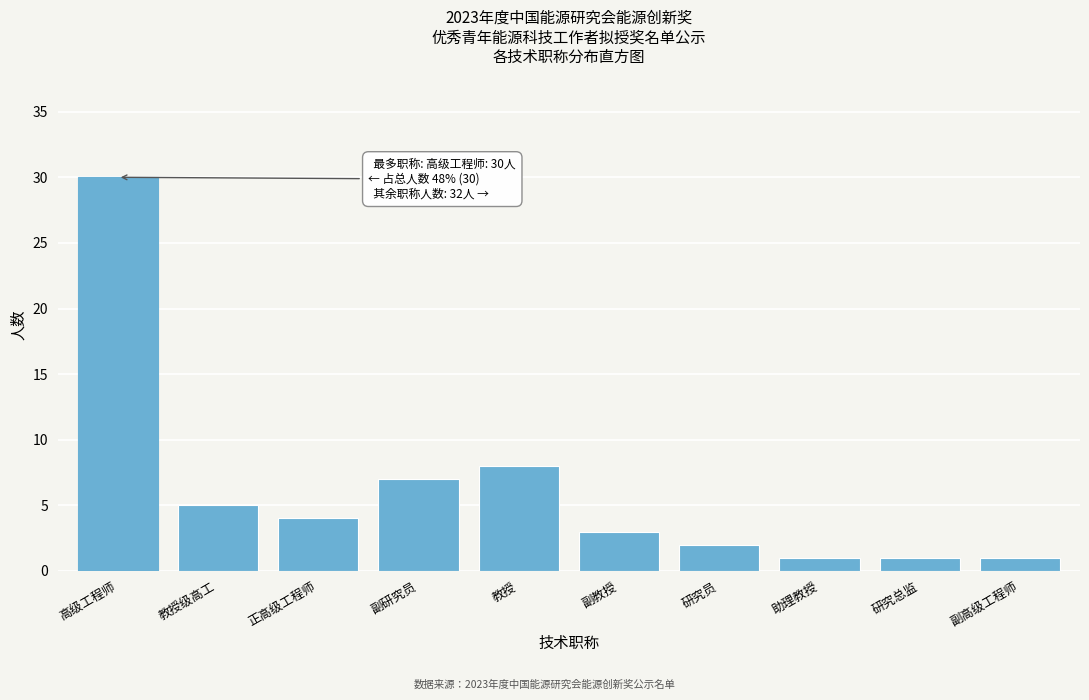

Reading left to right, transcribe all the data shown in this chart.

30	5	4	7	8	3	2	1	1	1